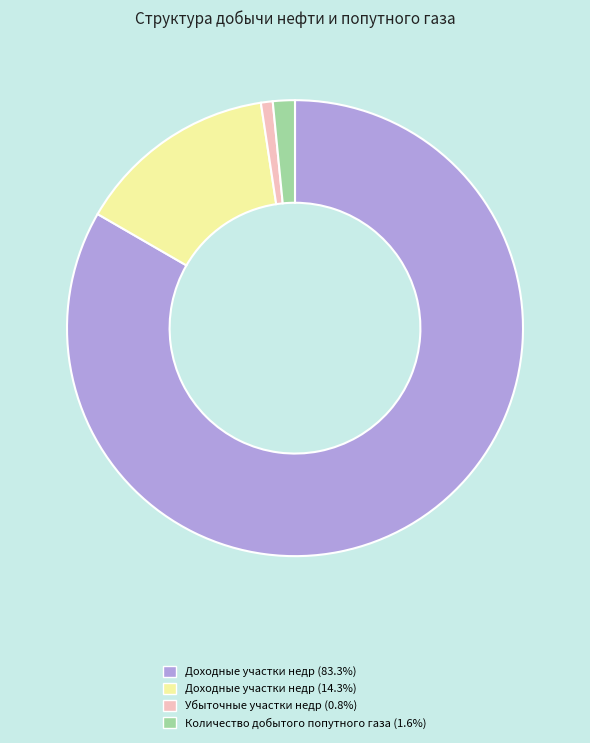

Combined, do Убыточные участки недр (0.8%) and Количество добытого попутного газа (1.6%) account for over 50%?

No